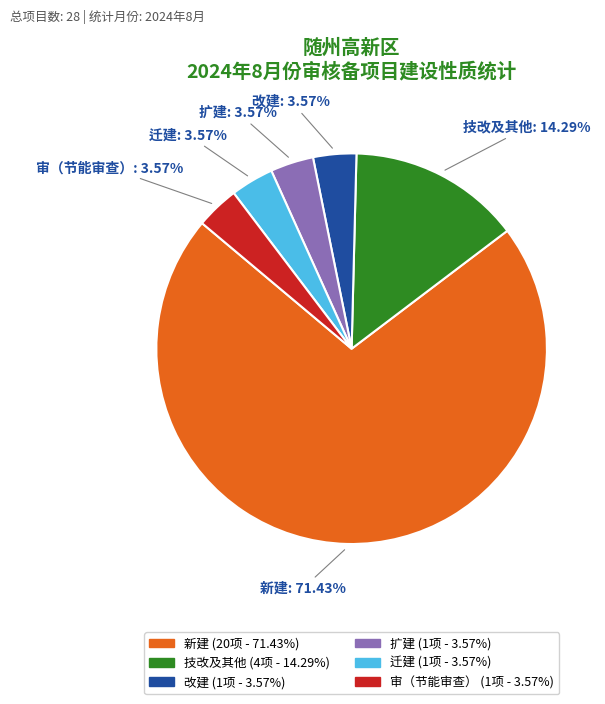

Do 扩建 and 改建 together represent more than half of the pie?

No